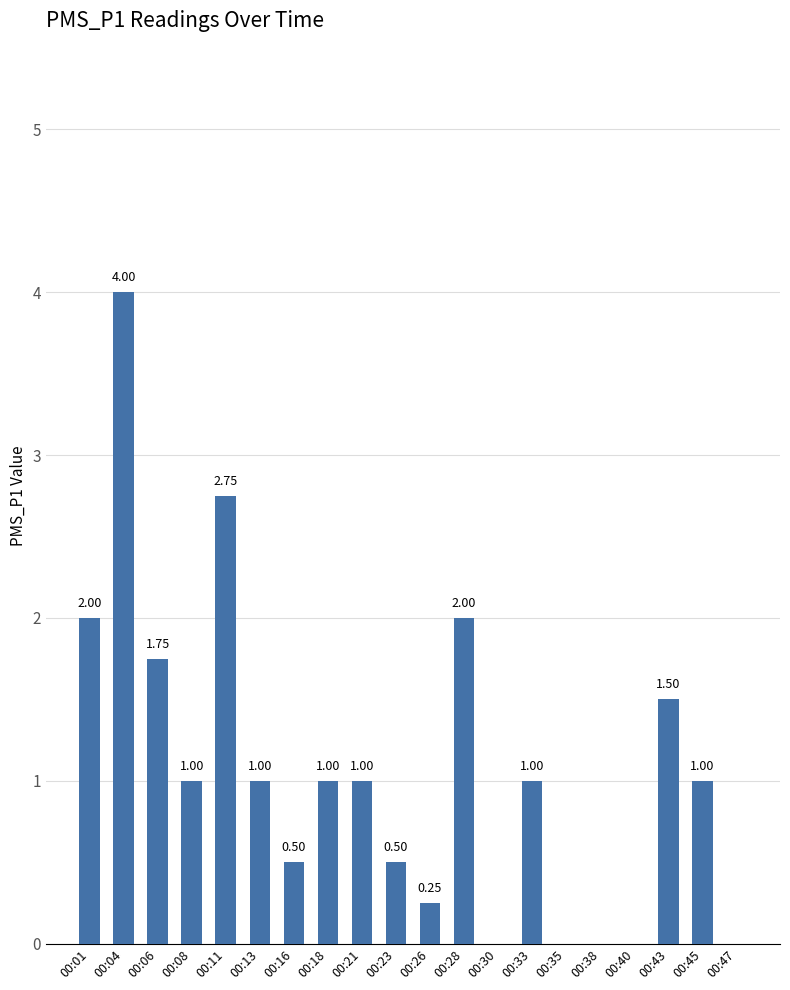

What is the sum of the values at 00:21 and 00:38?

1.0